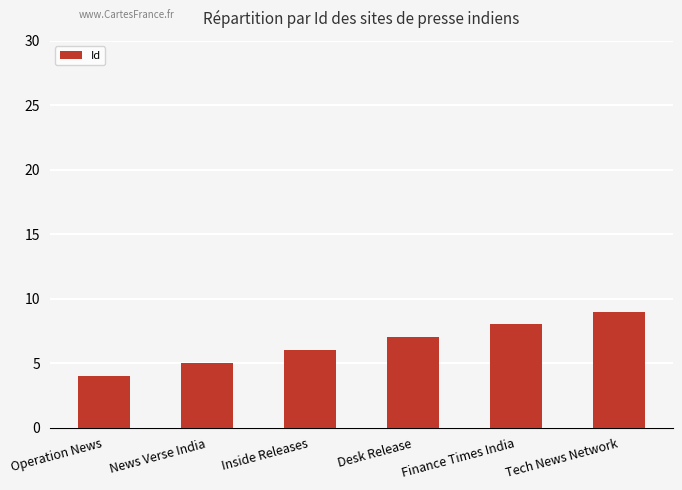

What is the value of the 4th bar from the left?

7